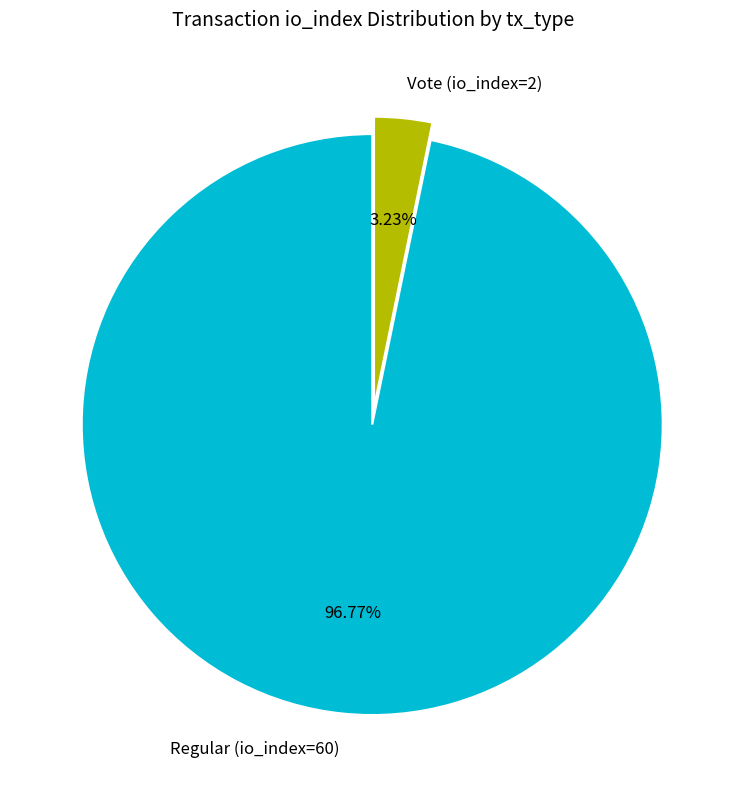

Count the number of slices in the pie.

2